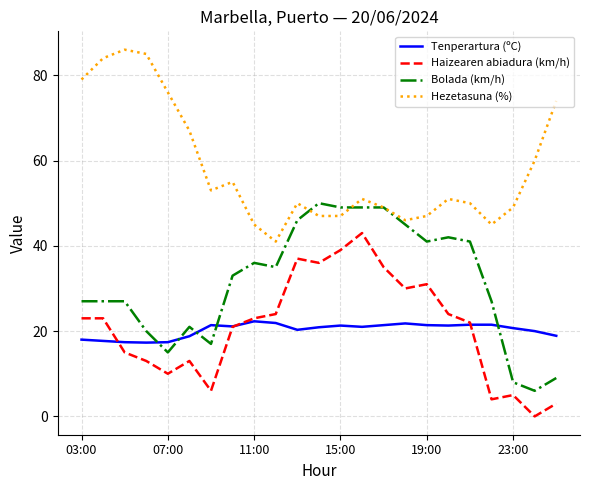

What is the greatest value displayed?

86.0